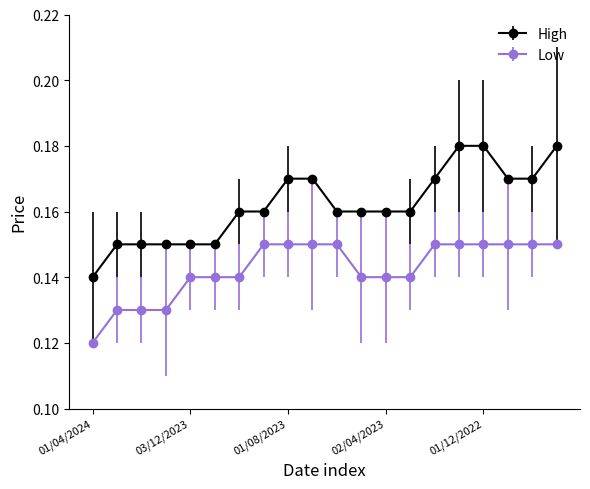

Count the High values in the range 0 to 1.

20